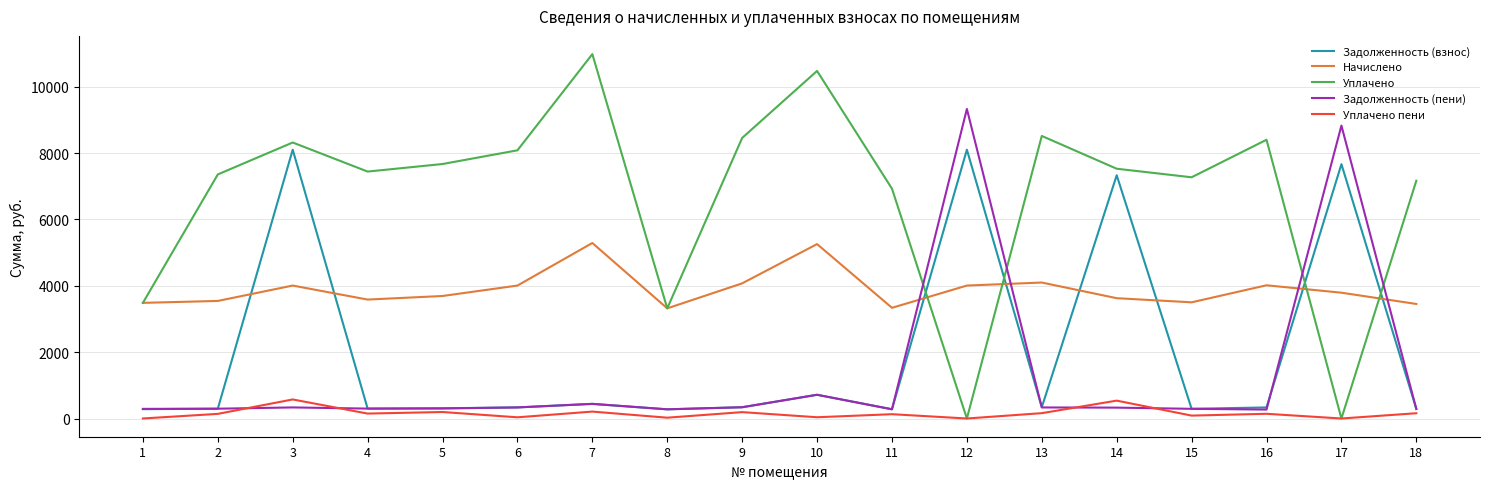

Between 7 and 8, which series saw the biggest shift?

Уплачено